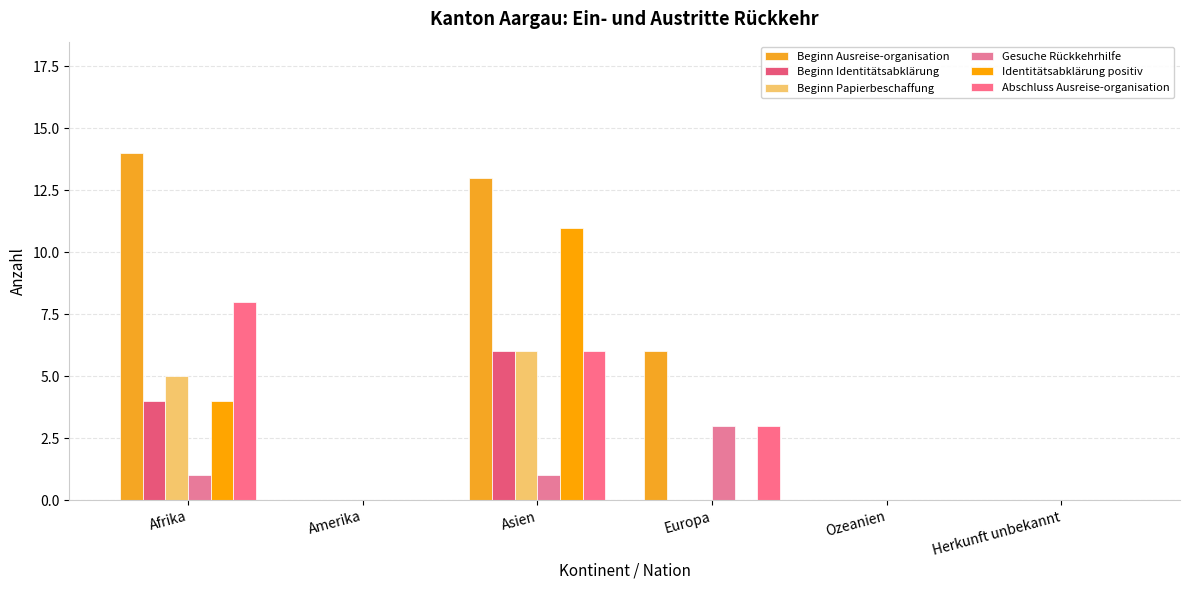

What position from the left is Herkunft unbekannt?

6